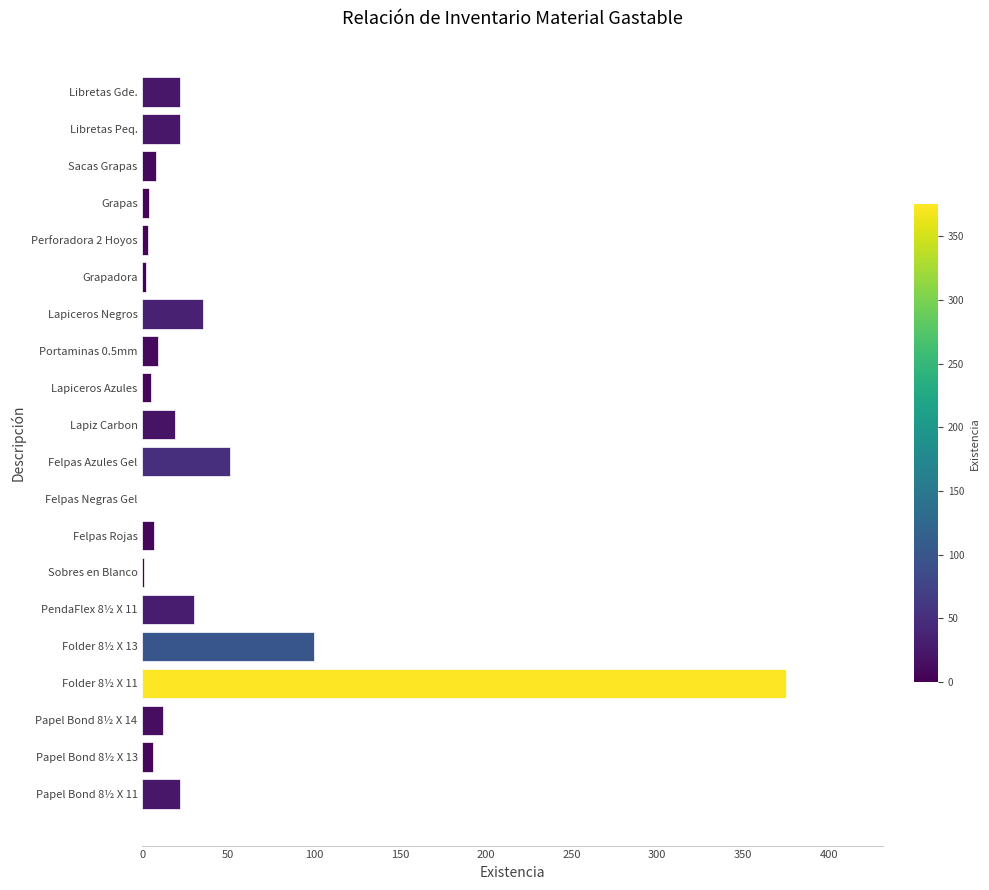

What is the change in value from Papel Bond 8½ X 11 to Felpas Negras Gel?

-22